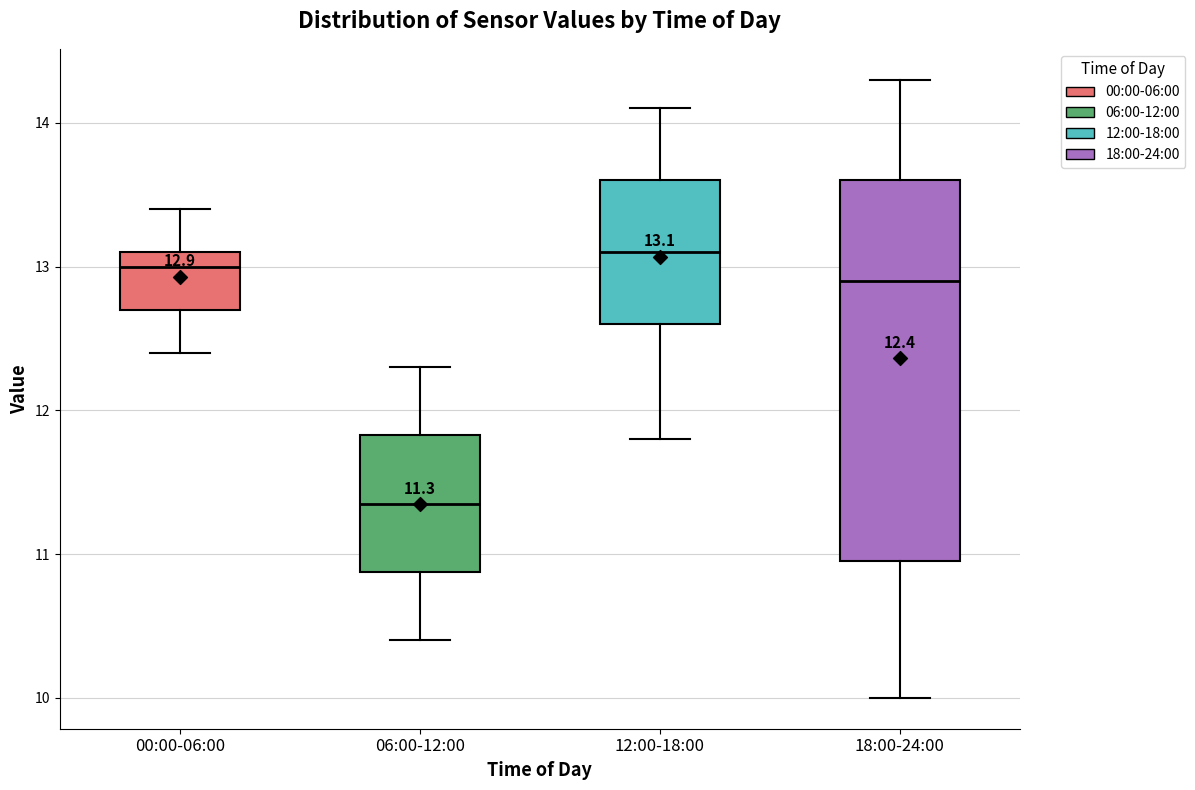

Comparing the boxes themselves (not the whiskers), which one is the tallest?

18:00-24:00